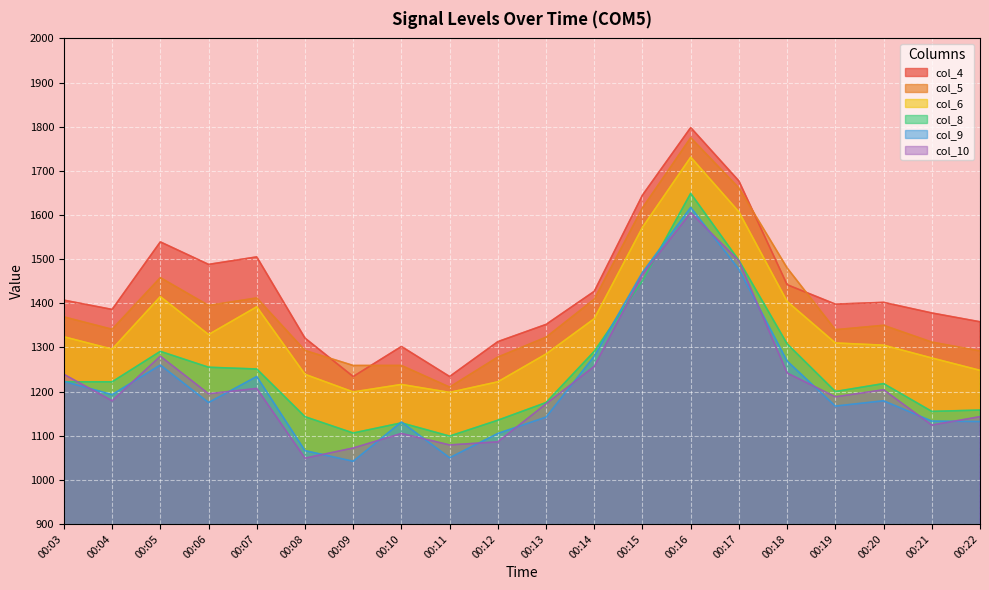

What is the difference between the maximum and minimum values in the col_10 series?

556